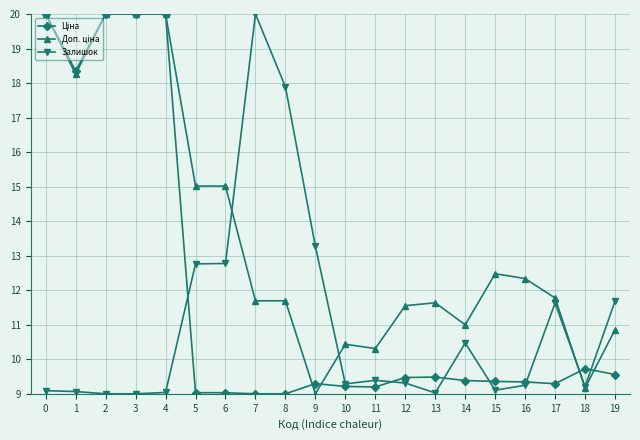

Where is Залишок nearest to the value 14?

9